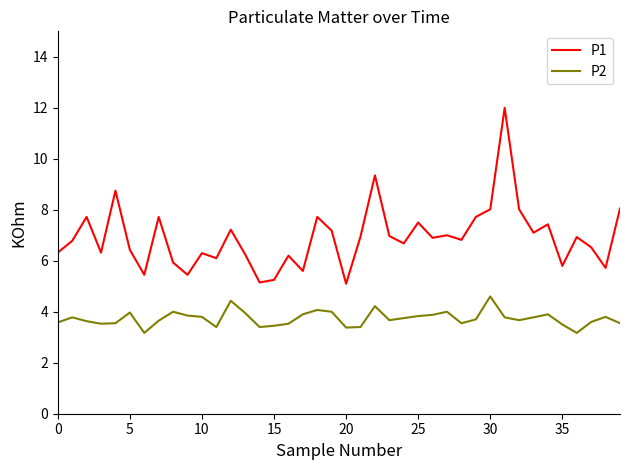

What are all the series names shown in the legend?

P1, P2